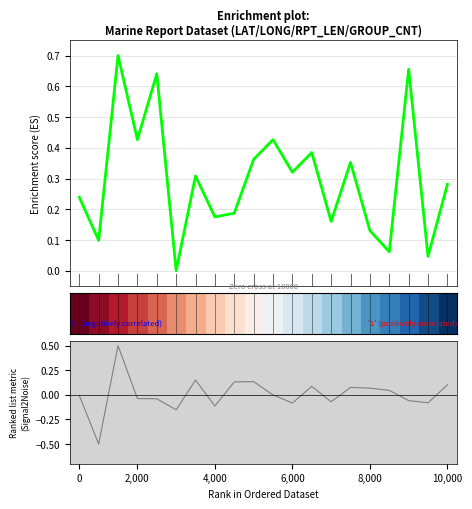

At which category is the sum across all series the highest?

3